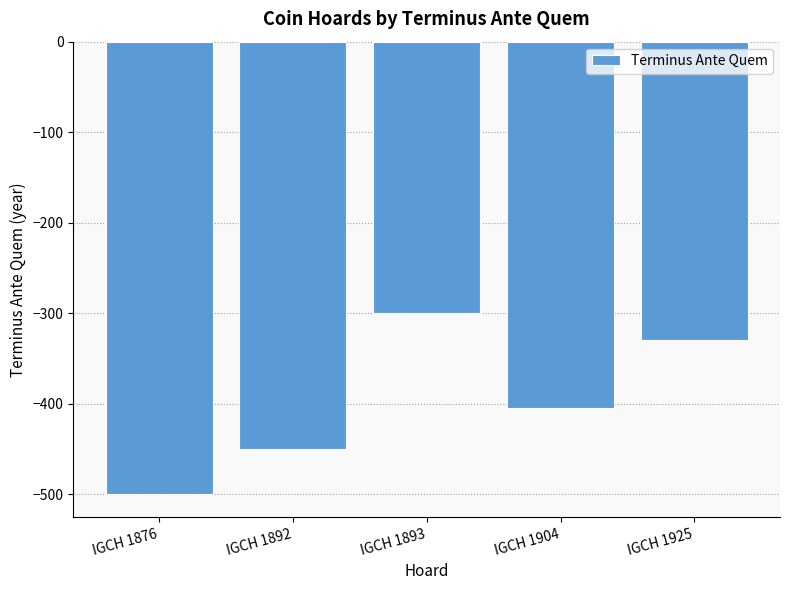

Is it true that the value at IGCH 1904 is -405?

True